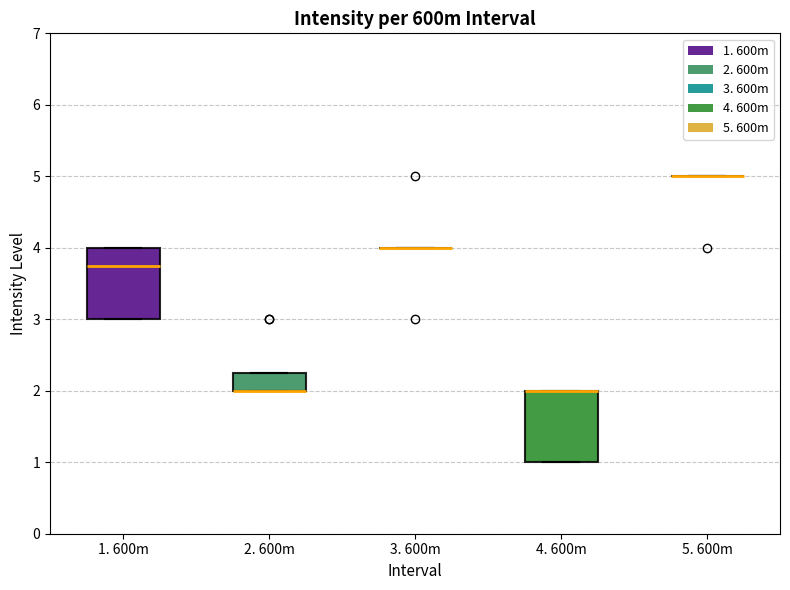

Reading left to right, read every box against the y-axis: the position of its median line, the range the box covers, and the ends of its whiskers. The values are not printed on the chart, so give them approximately, as read against the axis.

1. 600m: median 3.8, box 3.0 to 4.0, whiskers 3.0 to 4.0
2. 600m: median 2.0 (drawn on the box's lower edge), box 2.0 to 2.3, whiskers 2.0 to 2.3
3. 600m: box collapsed to a line at 4.0, whiskers 4.0 to 4.0
4. 600m: median 2.0 (drawn on the box's upper edge), box 1.0 to 2.0, whiskers 1.0 to 2.0
5. 600m: box collapsed to a line at 5.0, whiskers 5.0 to 5.0